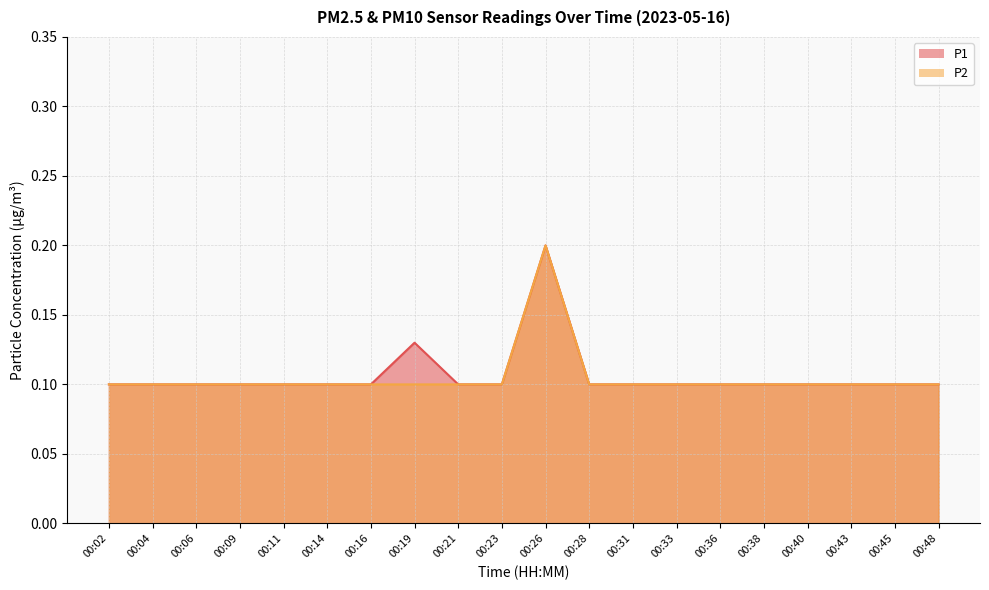

List the series in order of their peak value, lowest first.

P1, P2